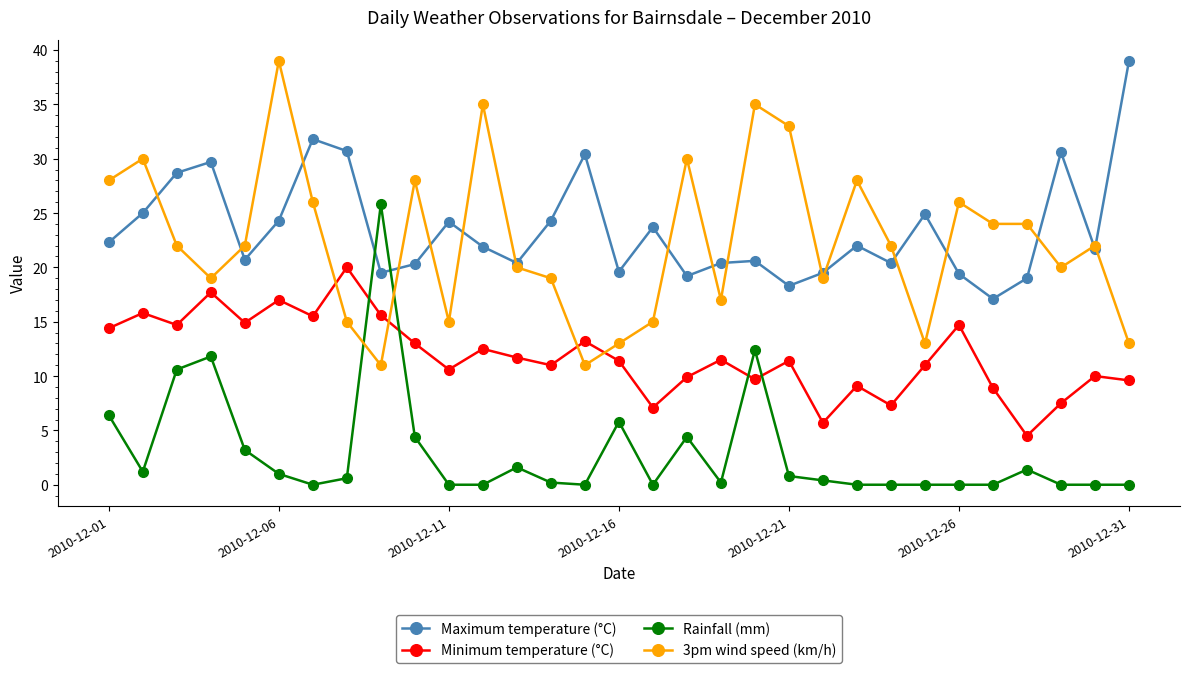

What is the greatest value displayed?

39.0